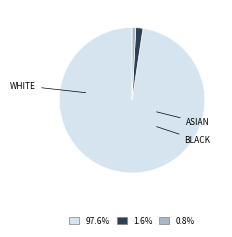

Is there a majority slice in this chart?

Yes